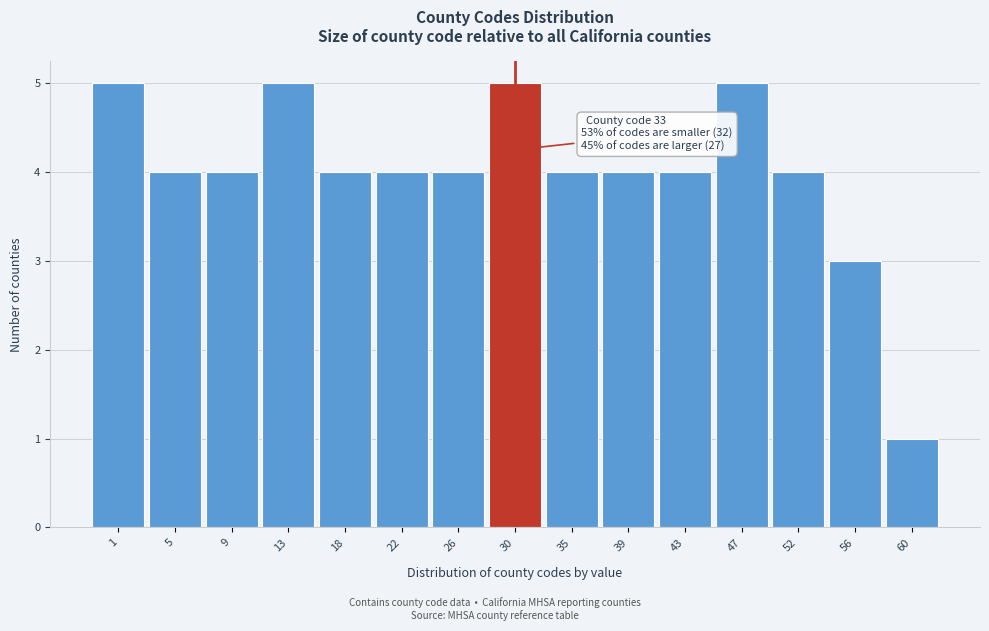

Reading right to left, transcribe all the data shown in this chart.

1	3	4	5	4	4	4	5	4	4	4	5	4	4	5